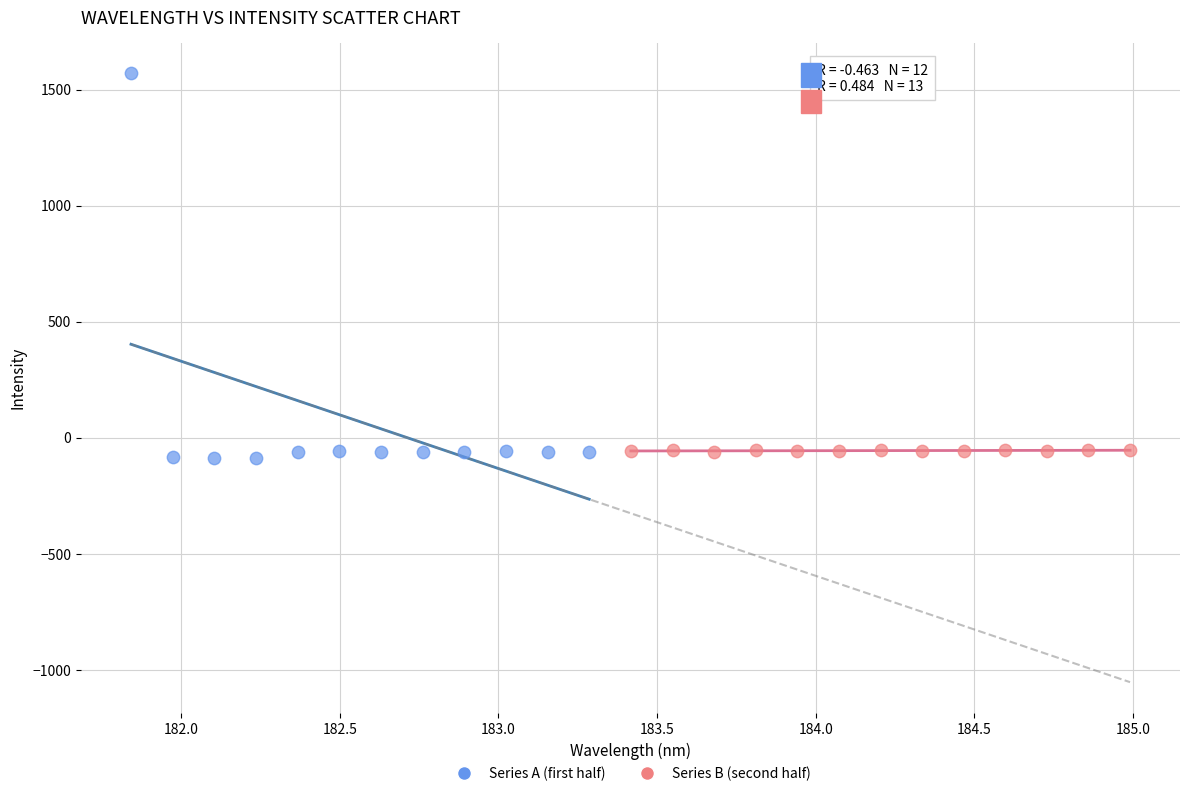

Which series contains the highest Y value?

Series A (first half)